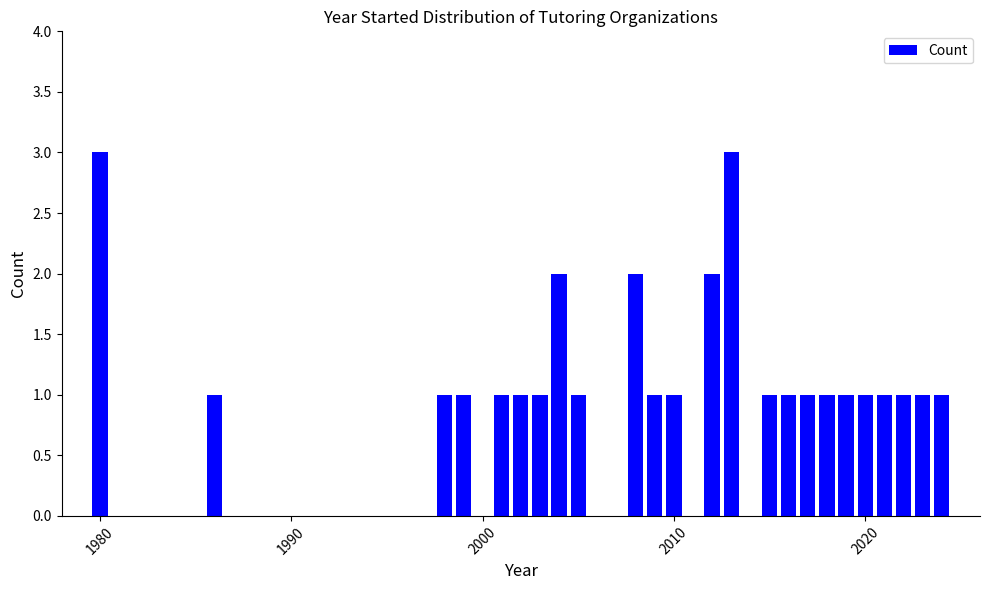

What is the maximum value shown in the chart?

3